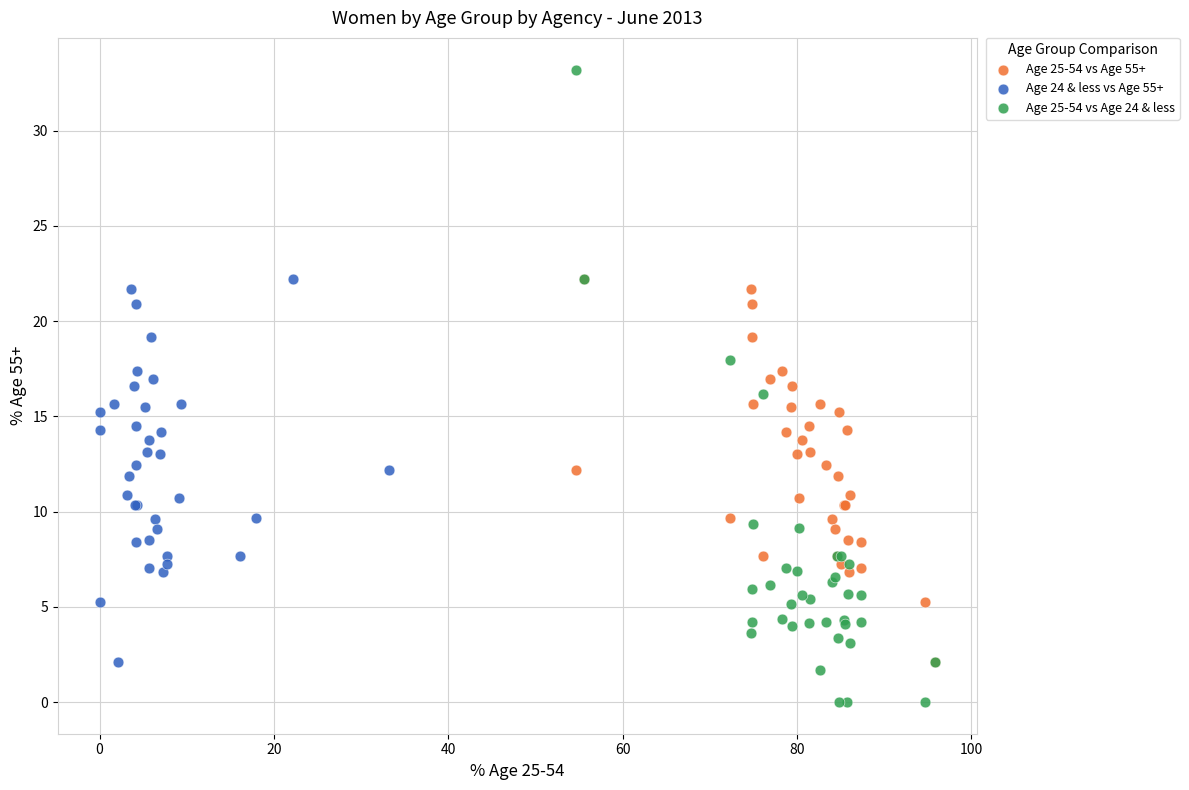

Which series contains the highest Y value?

Age 25-54 vs Age 24 & less